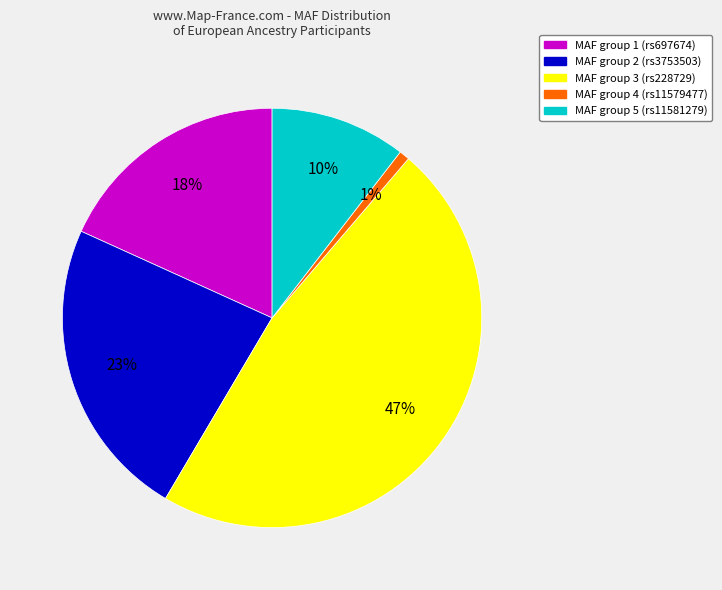

To the nearest percent, what is the difference between the largest and smallest slice percentages?

46%